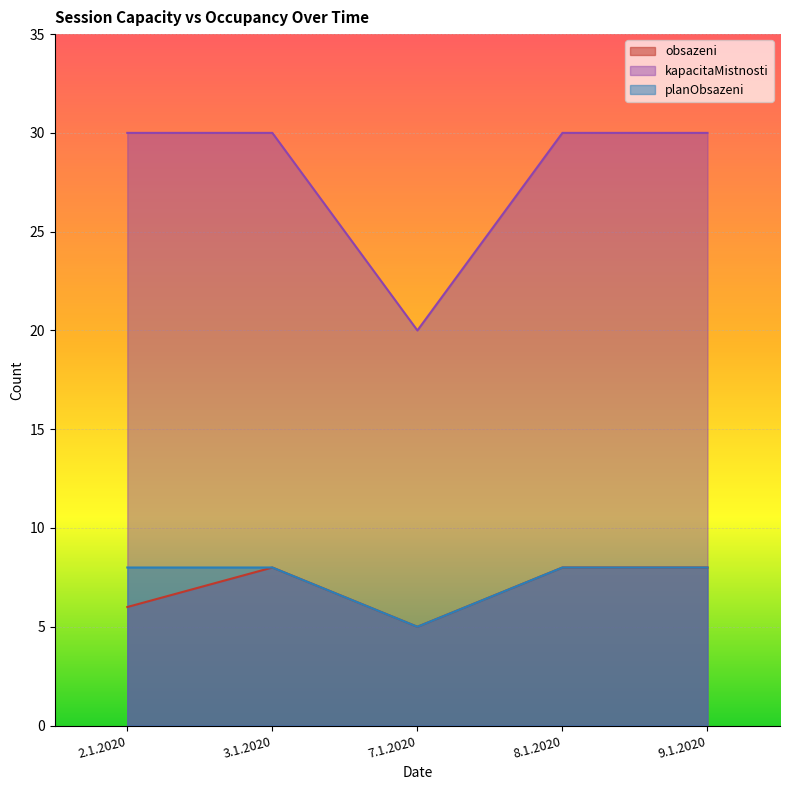

At how many categories does at least one series exceed 25?

4